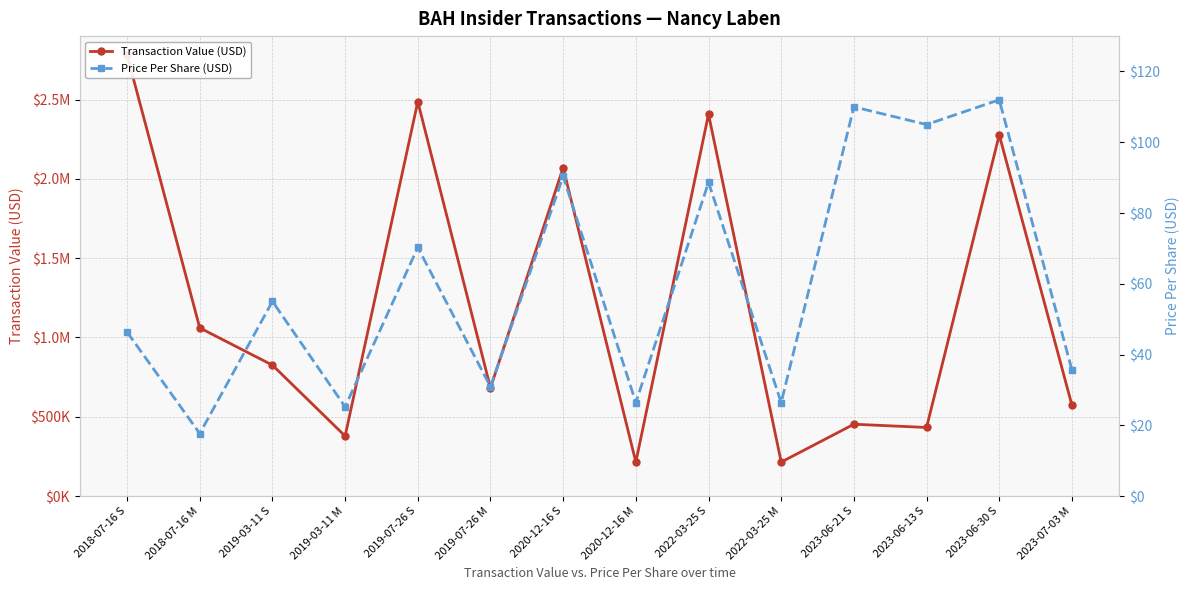

What is the minimum value for Price Per Share (USD)?

17.7